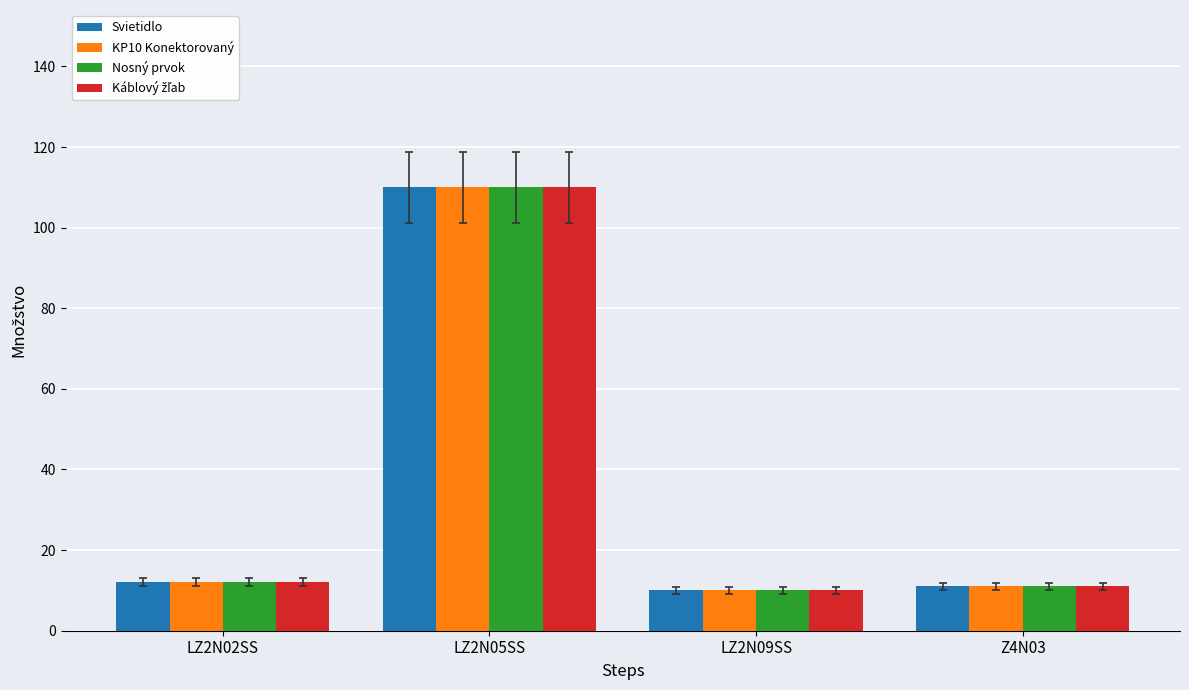

At which category is the sum across all series the highest?

LZ2N05SS